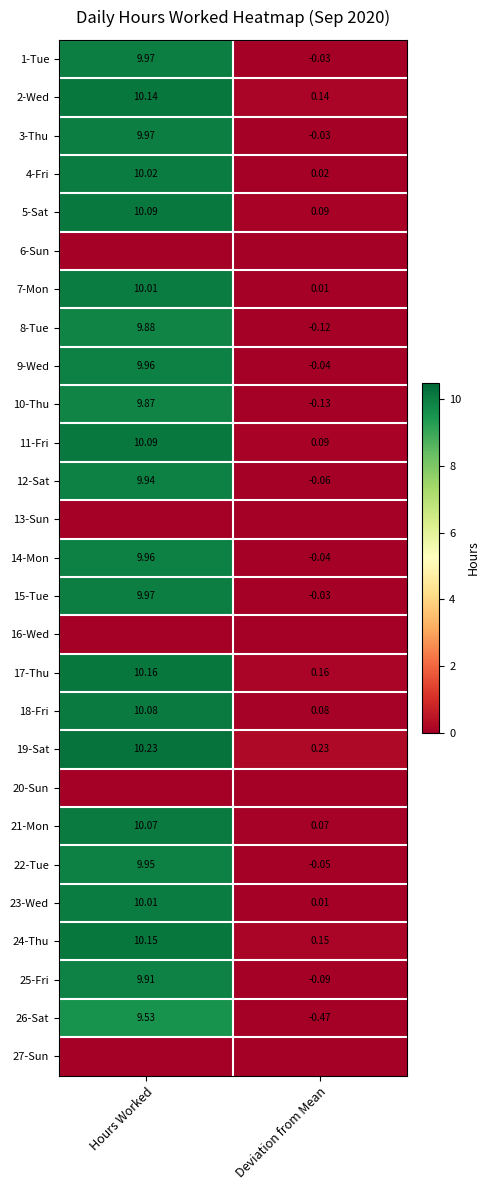

Where does the 7-Mon series first go above 10?

Hours Worked